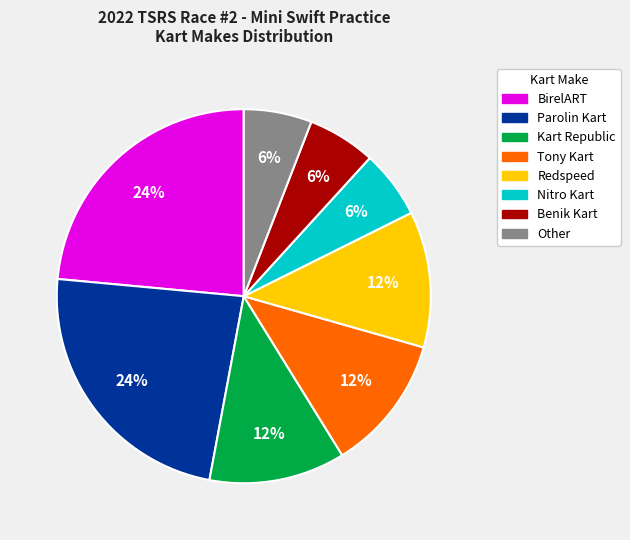

Do Nitro Kart and Kart Republic together represent more than half of the pie?

No